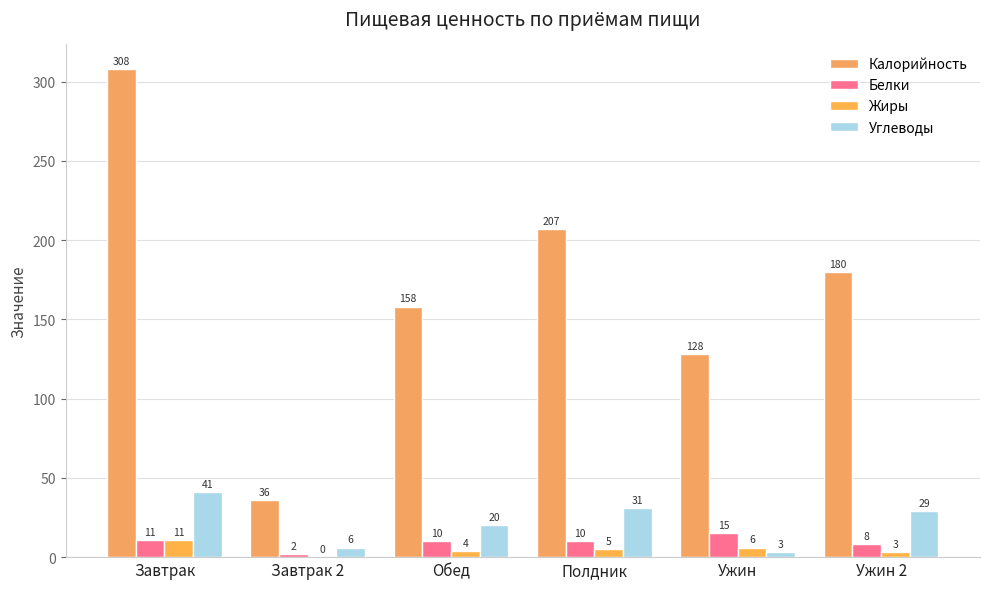

How many positive values does the Жиры series have?

5